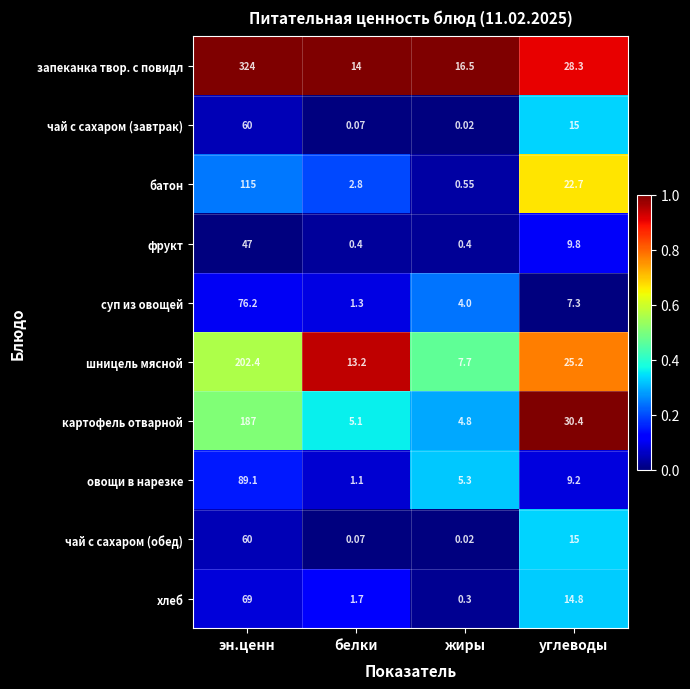

Where is хлеб nearest to the value 34?

углеводы